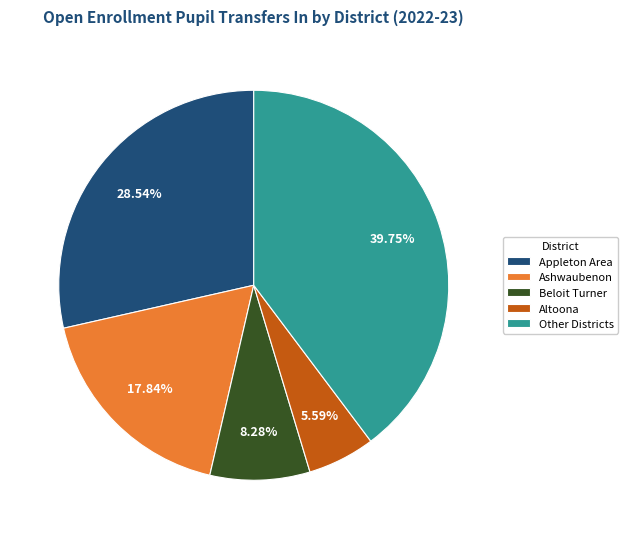

Does any single category account for the majority?

No